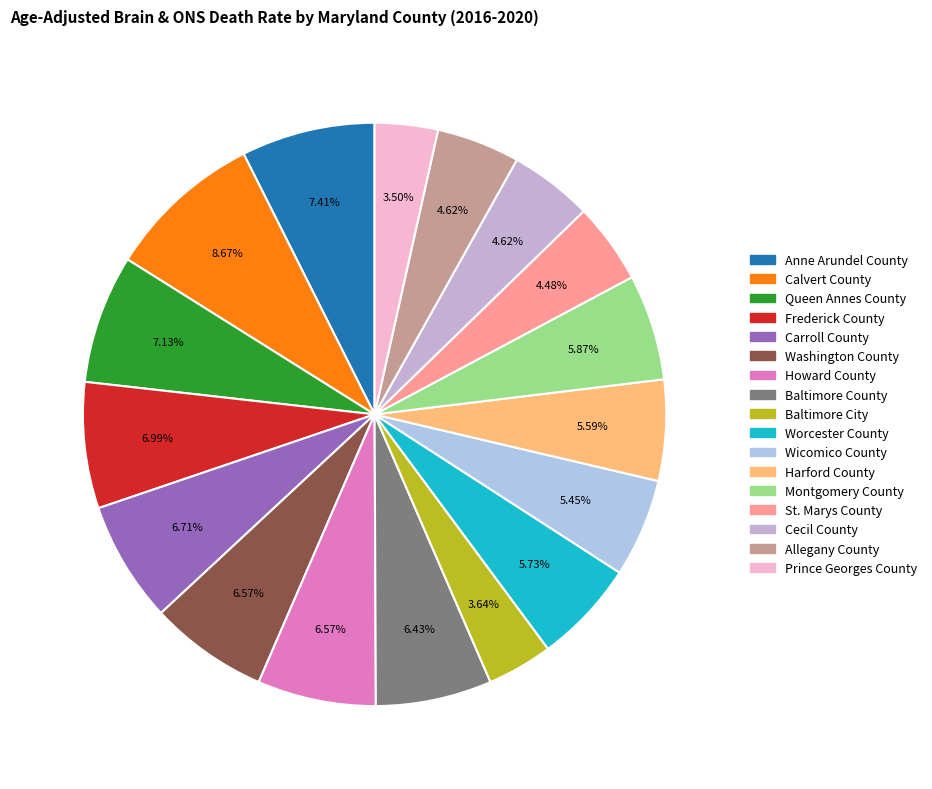

How many slices are in this pie chart?

17